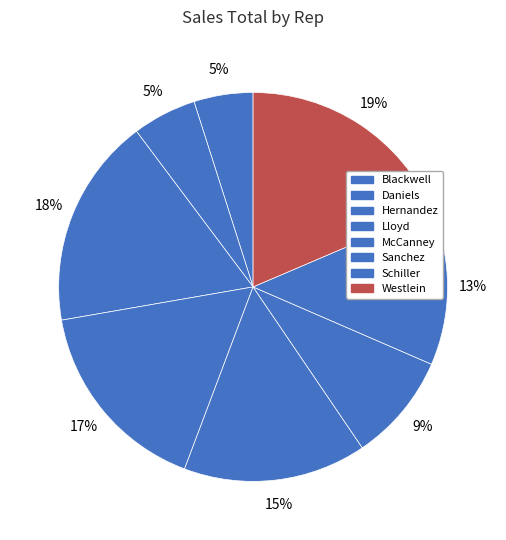

Between Westlein and McCanney, which is larger?

Westlein